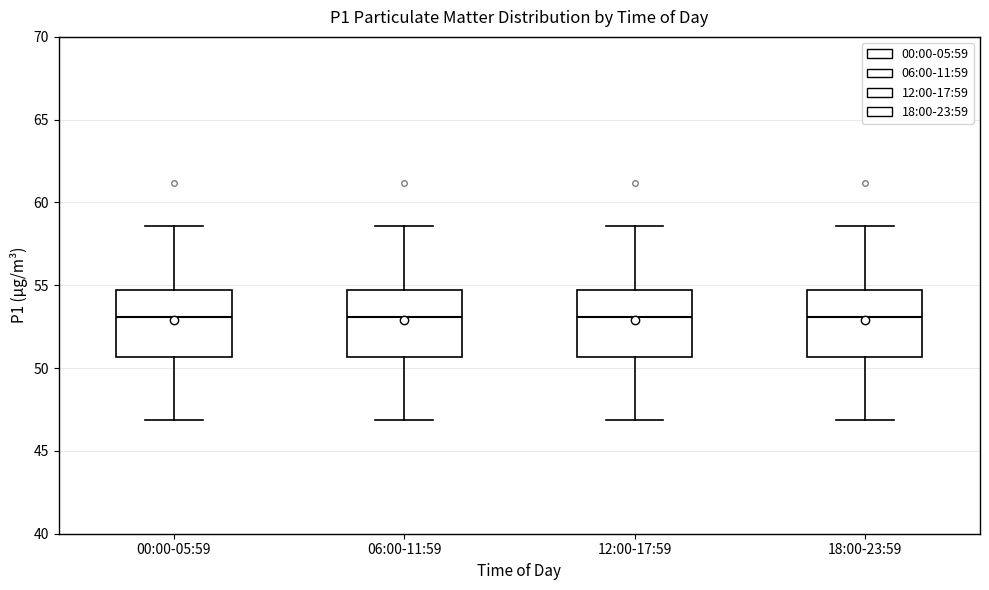

Where does the lower whisker of the box for 12:00-17:59 end on the y-axis? The values are not printed on the chart, so give them approximately, as read against the axis.

47.0